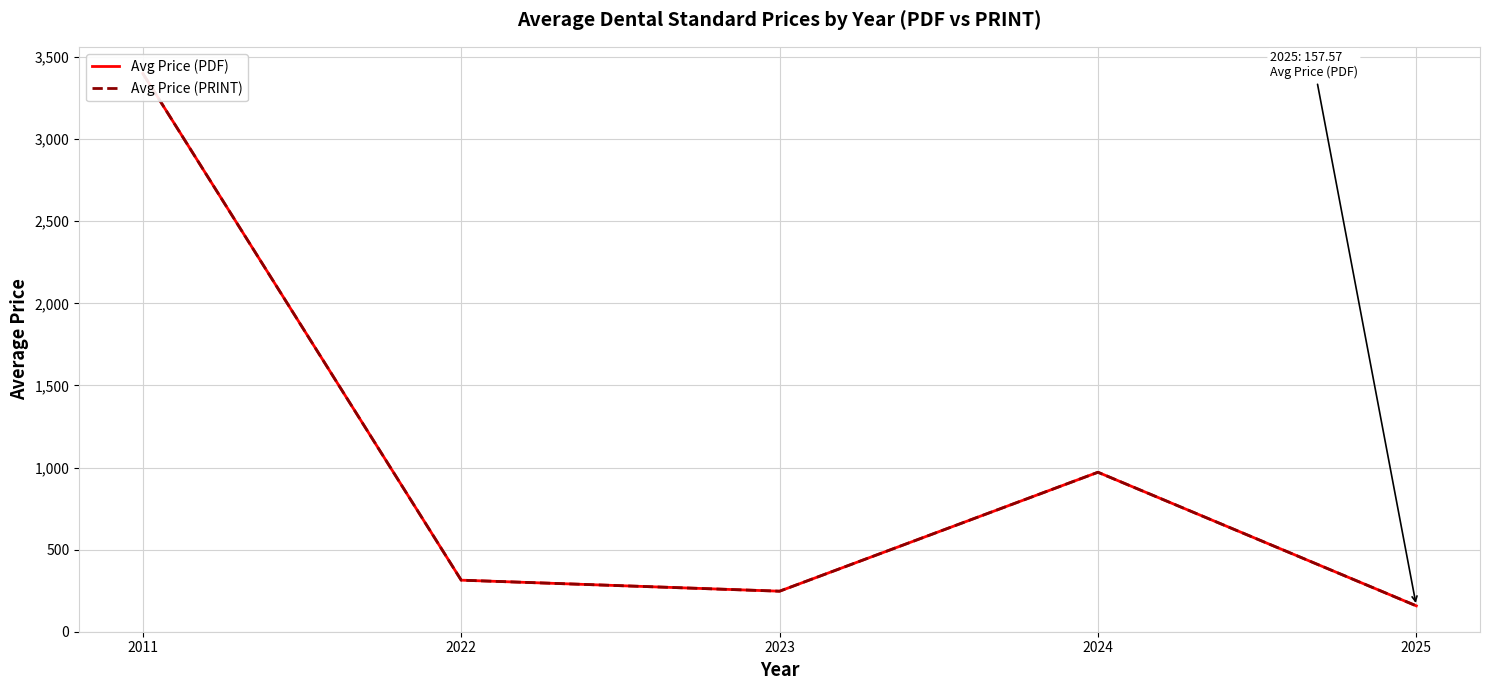

Is the value of Avg Price (PRINT) at 2024 greater than the value of Avg Price (PDF) at 2025?

Yes